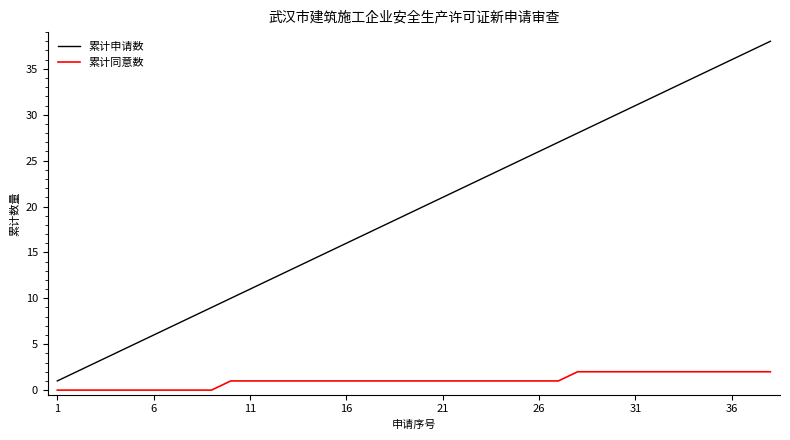

True or false: 累计同意数 and 累计申请数 intersect in this chart.

False